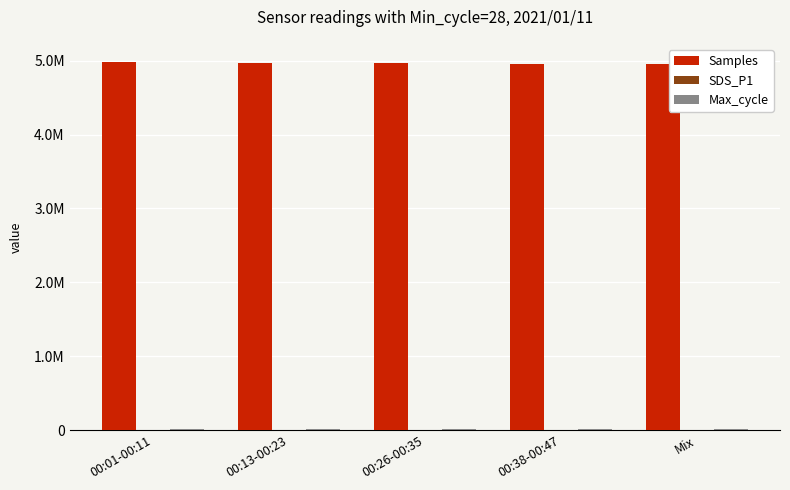

Which category has the lowest value in the Samples series?

Mix